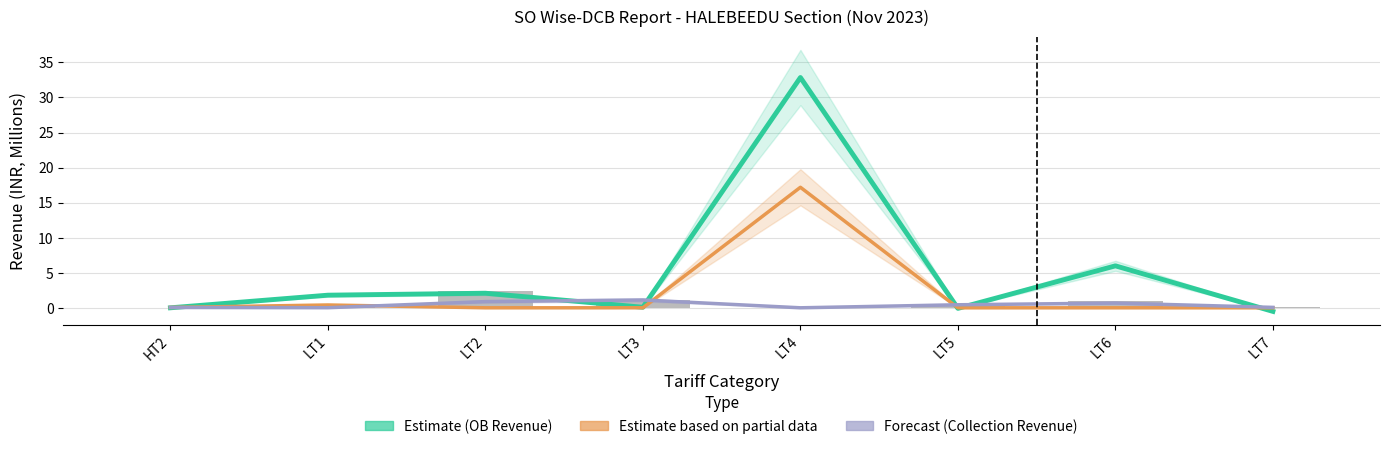

Which series has the widest spread of values?

Estimate (OB Revenue)